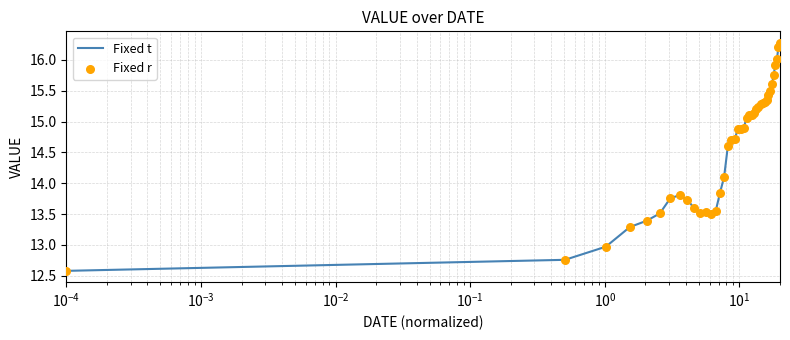

What is the greatest value displayed?

16.3